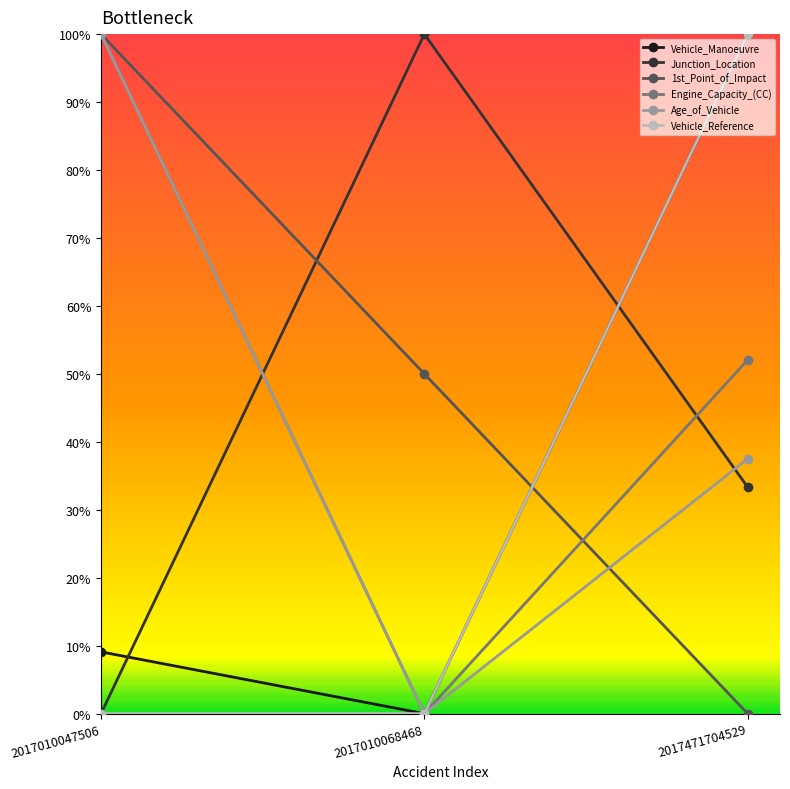

What is the spread (max minus min) of values at 2017471704529?

100.0